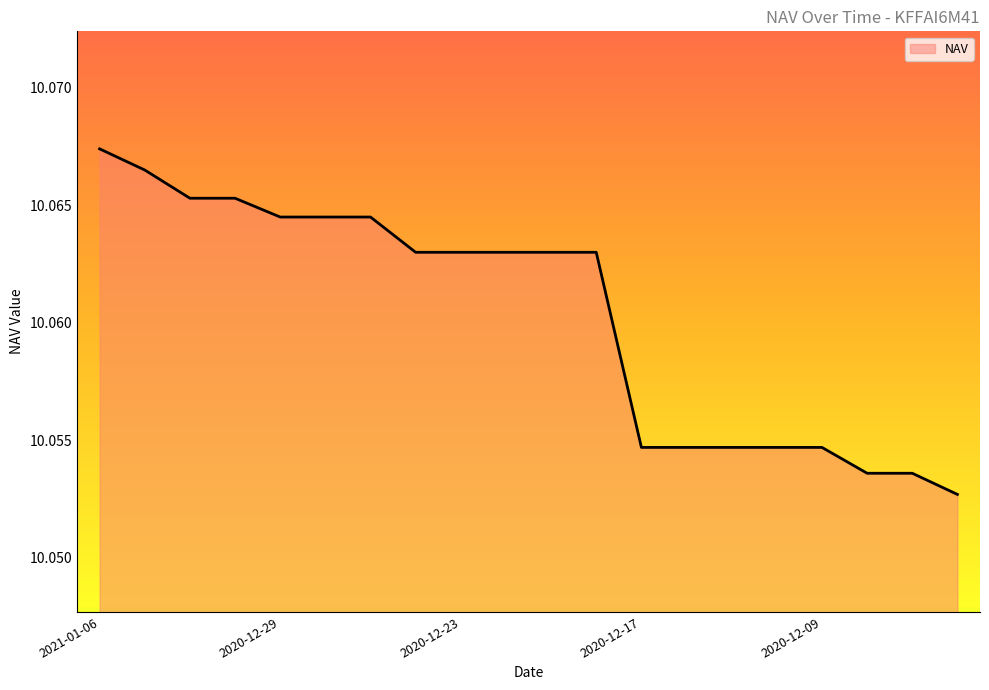

Rank the categories by value from lowest to highest.

2020-12-03, 2020-12-08, 2020-12-04, 2020-12-17, 2020-12-16, 2020-12-15, 2020-12-14, 2020-12-09, 2020-12-24, 2020-12-23, 2020-12-22, 2020-12-21, 2020-12-18, 2020-12-29, 2020-12-28, 2020-12-25, 2021-01-04, 2020-12-30, 2021-01-05, 2021-01-06